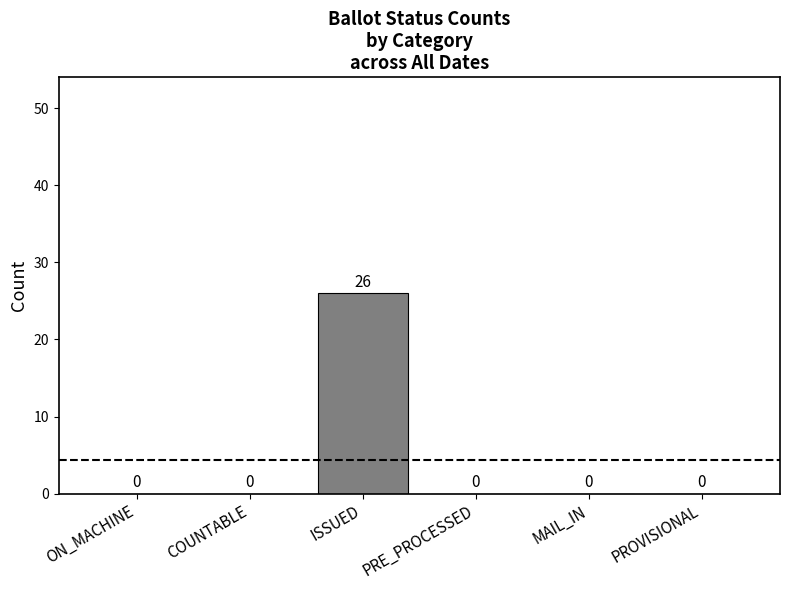

What is the sum of the values at MAIL_IN and ISSUED?

26